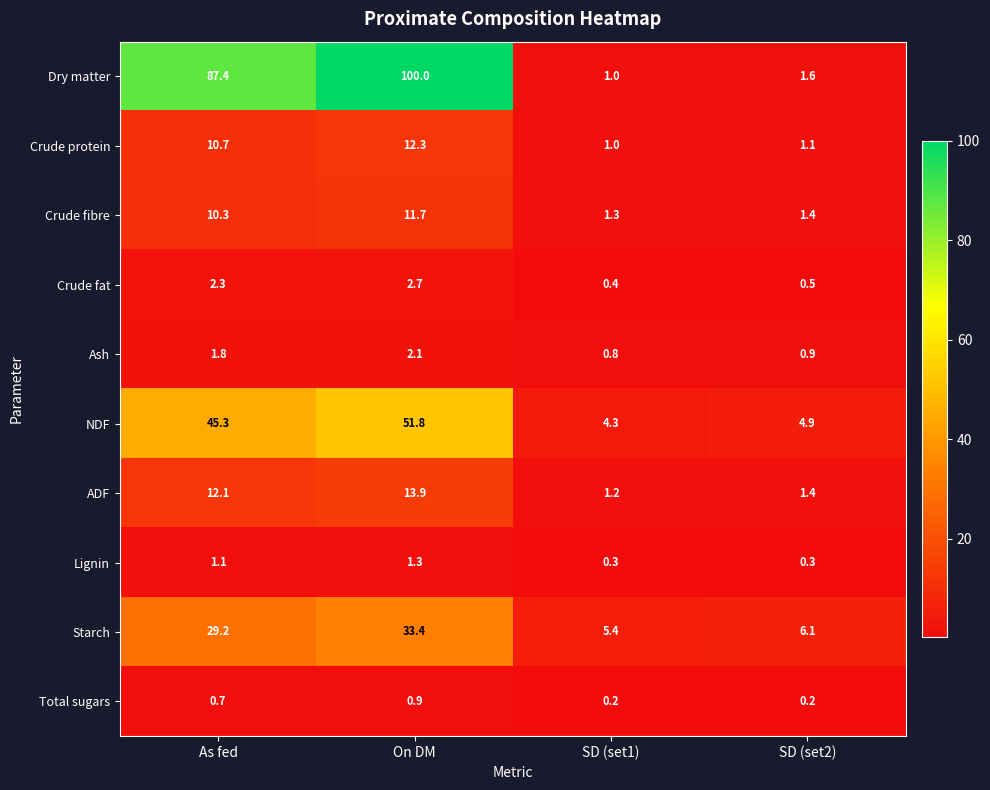

Which label corresponds to the largest value in the chart?

On DM